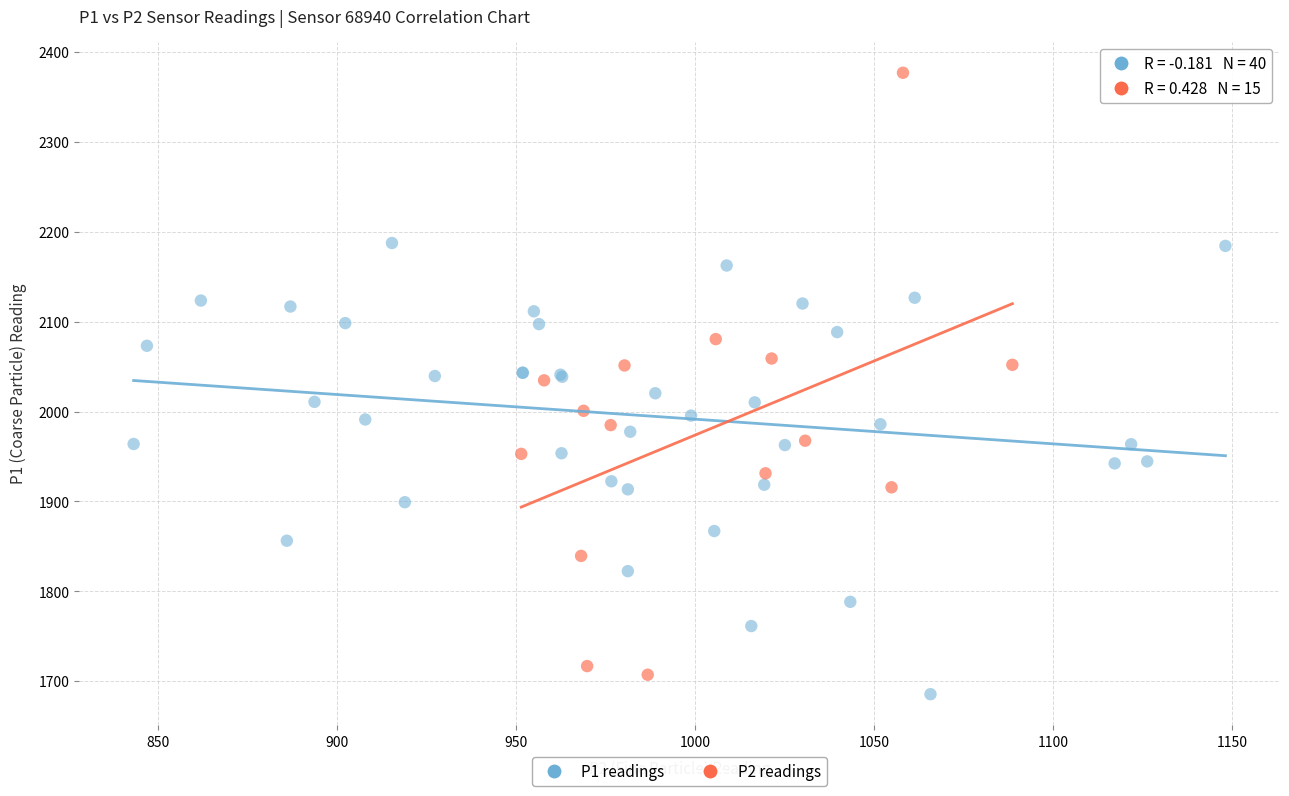

Which series reaches the maximum Y coordinate?

P2 readings